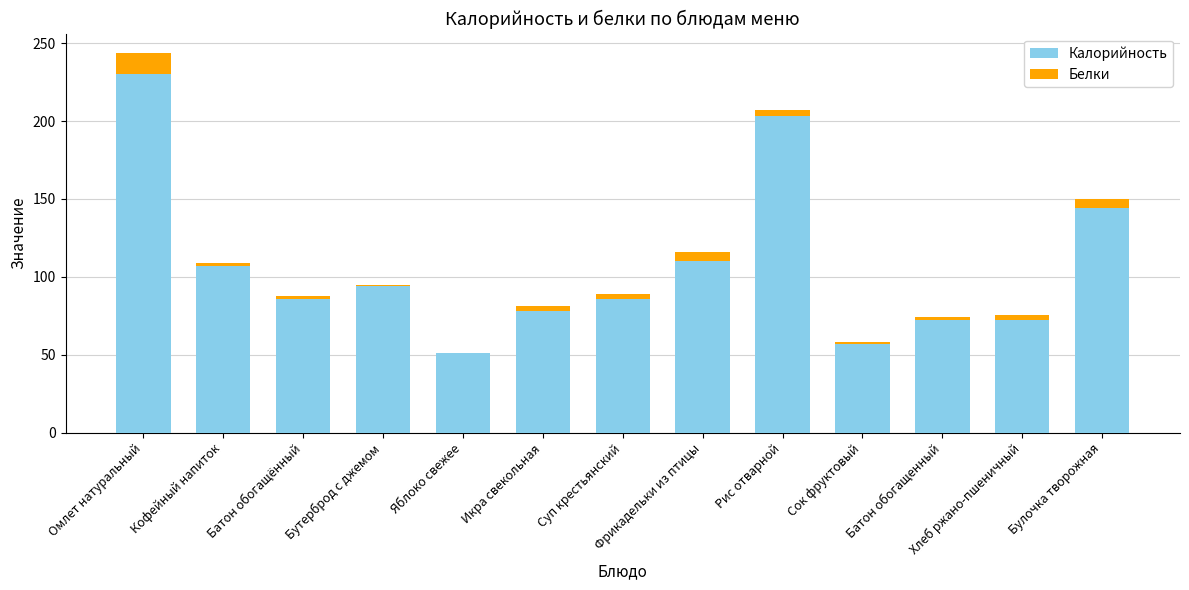

Is it true that Калорийность equals 203.0 at Рис отварной?

True